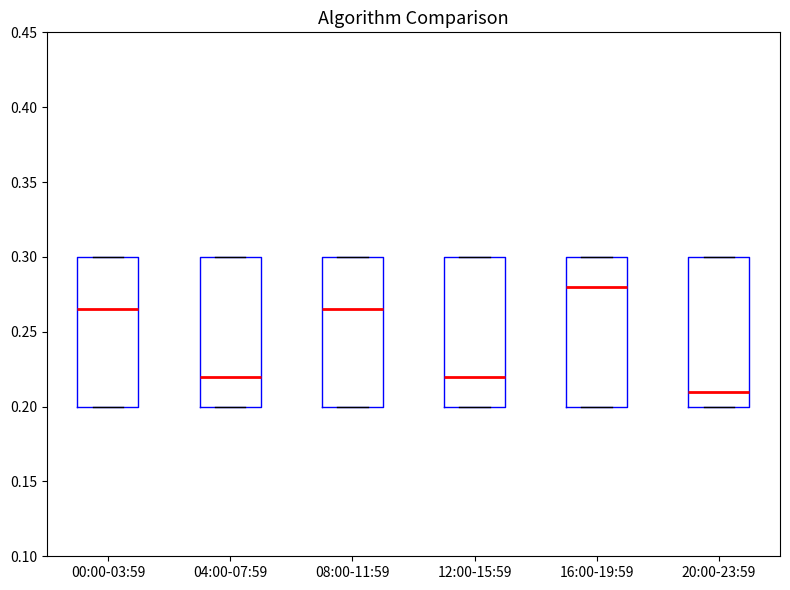

Reading left to right, transcribe this box plot: for each box, give where its median line is, the range the box spans, and where its two whiskers end, as read against the y-axis. The values are not printed on the chart, so give them approximately, as read against the axis.

00:00-03:59: median 0.265, box 0.200 to 0.300, whiskers 0.200 to 0.300
04:00-07:59: median 0.220, box 0.200 to 0.300, whiskers 0.200 to 0.300
08:00-11:59: median 0.265, box 0.200 to 0.300, whiskers 0.200 to 0.300
12:00-15:59: median 0.220, box 0.200 to 0.300, whiskers 0.200 to 0.300
16:00-19:59: median 0.280, box 0.200 to 0.300, whiskers 0.200 to 0.300
20:00-23:59: median 0.210, box 0.200 to 0.300, whiskers 0.200 to 0.300